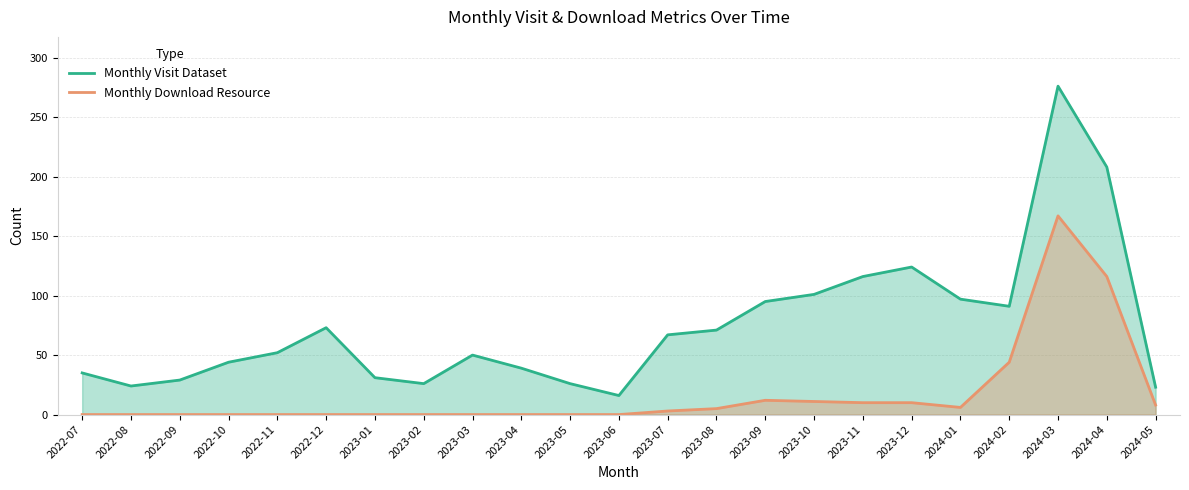

What is the sum of the Monthly Download Resource values at 2024-02 and 2024-03?

211